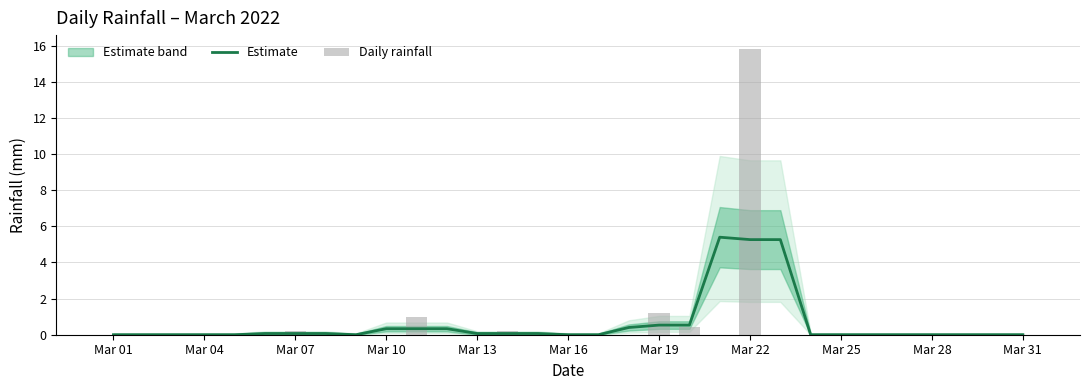

Which series has the widest spread of values?

rain (daily)